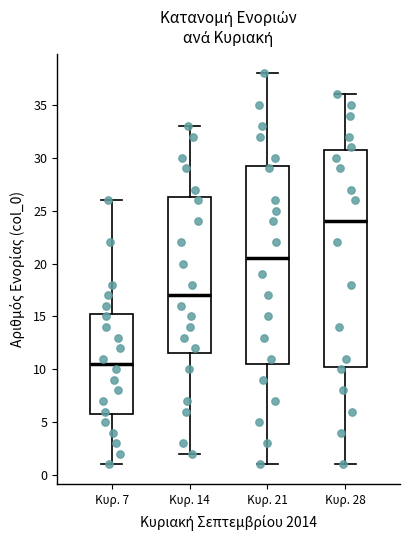

Reading left to right, transcribe this box plot: for each box, give where its median line is, the range the box spans, and where its two whiskers end, as read against the y-axis. The values are not printed on the chart, so give them approximately, as read against the axis.

Κυρ. 7: median 10.5, box 6.0 to 15.5, whiskers 1.0 to 26.0
Κυρ. 14: median 17.0, box 11.5 to 26.5, whiskers 2.0 to 33.0
Κυρ. 21: median 20.5, box 10.5 to 29.5, whiskers 1.0 to 38.0
Κυρ. 28: median 24.0, box 10.5 to 31.0, whiskers 1.0 to 36.0